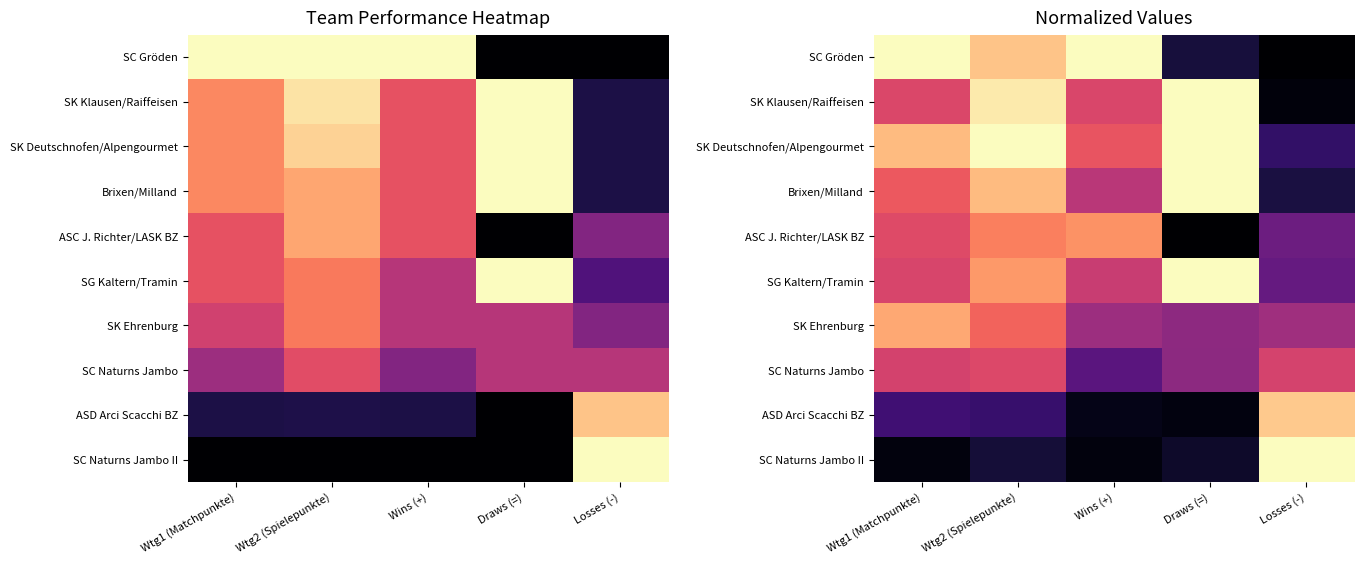

What is the difference between the highest and lowest values at Wtg1 (Matchpunkte)?

1.0